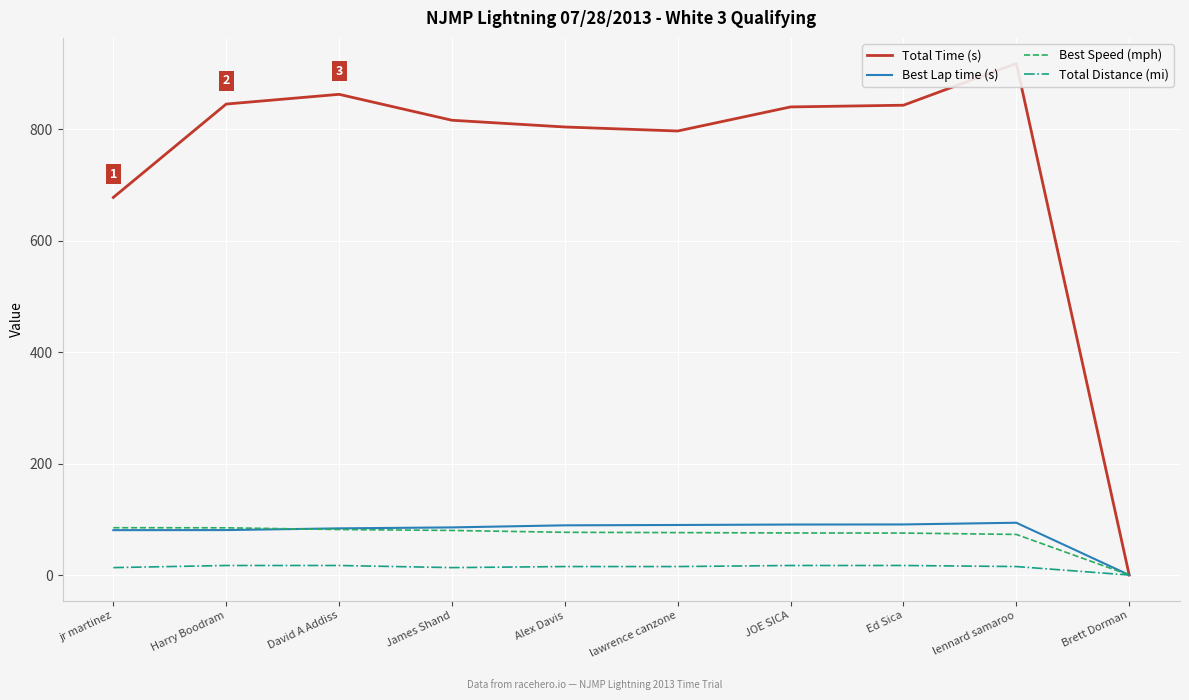

Rank the series at lennard samaroo from highest to lowest value.

Total Time (s), Best Lap time (s), Best Speed (mph), Total Distance (mi)